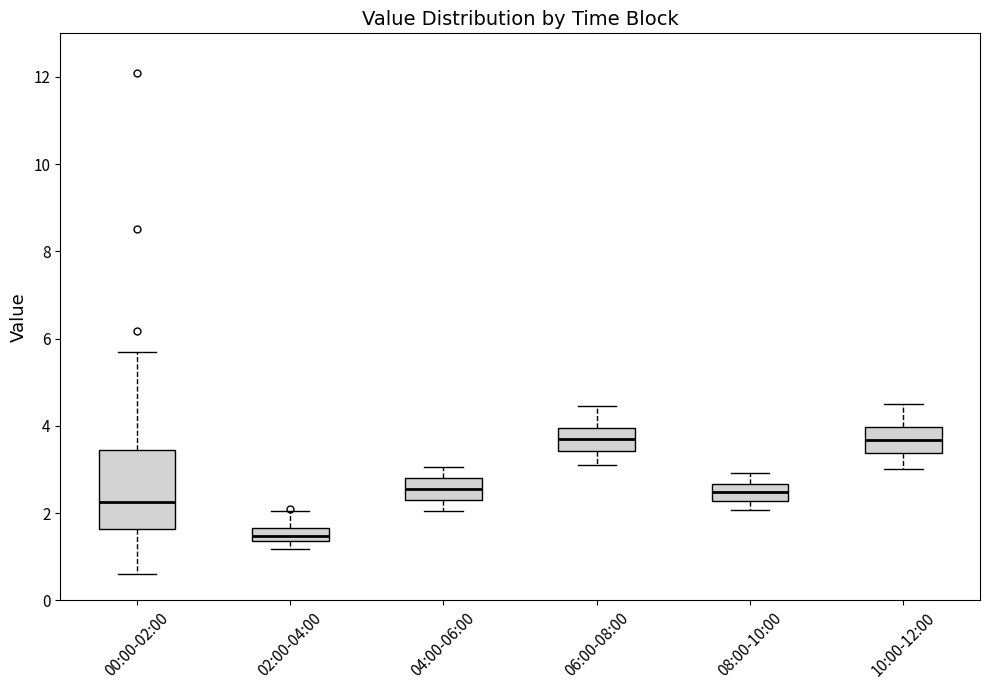

Comparing the boxes themselves (not the whiskers), which one is the tallest?

00:00-02:00